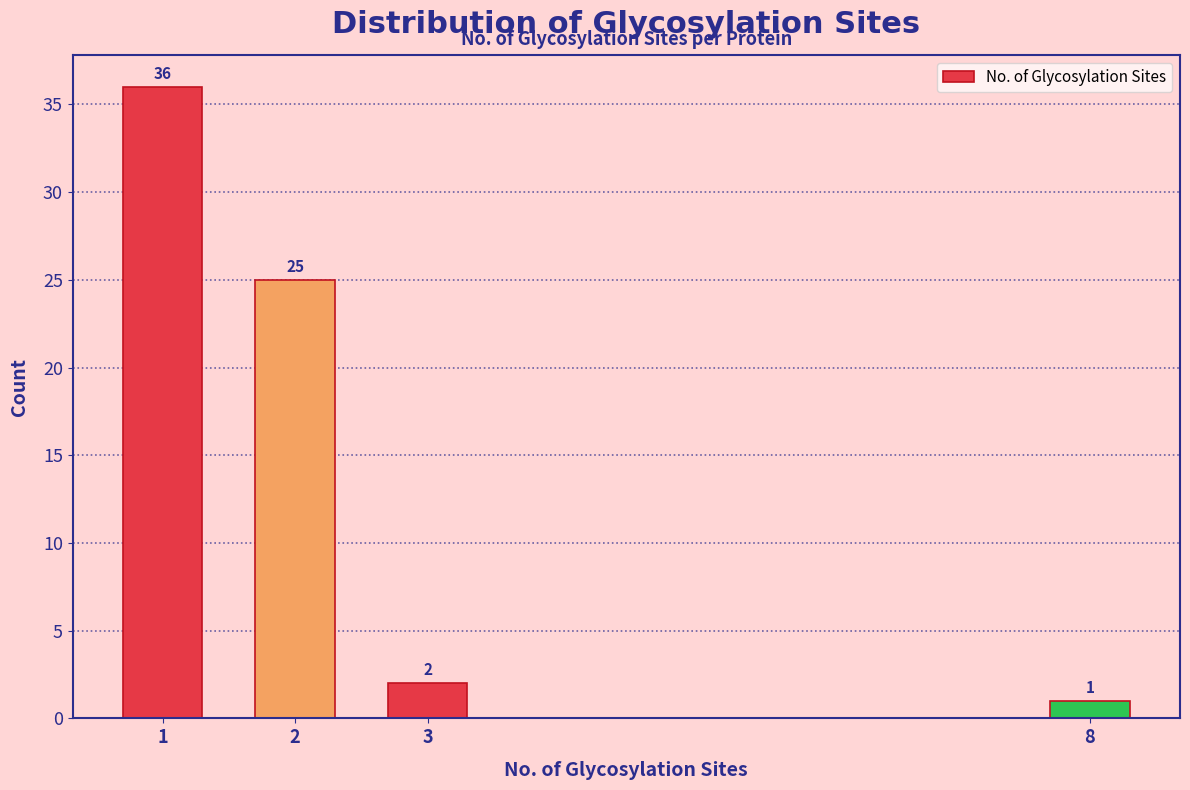

Reading right to left, extract all data points from this chart.

1	2	25	36